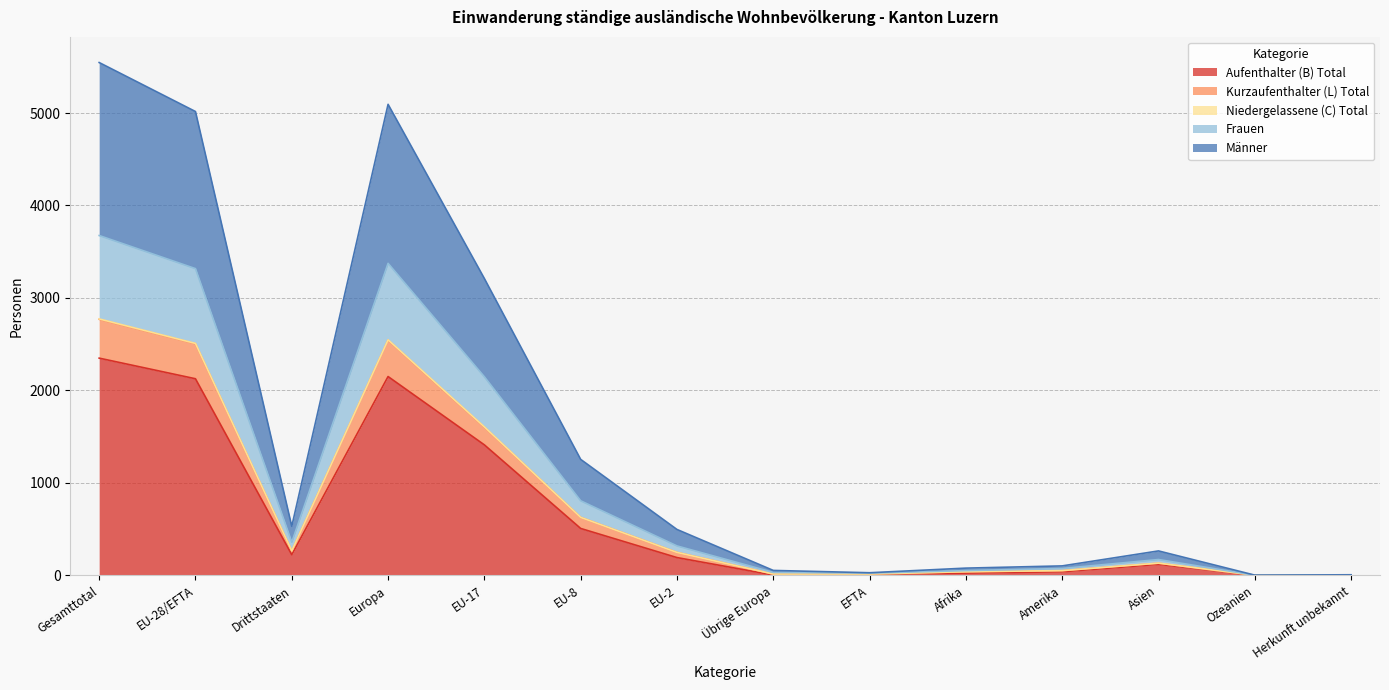

How many lines are shown in the chart?

5